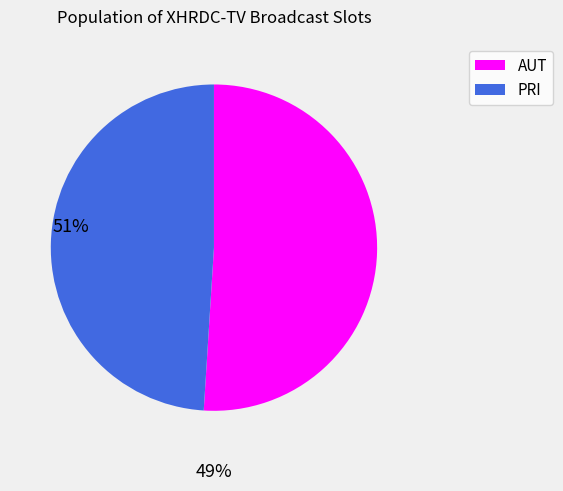

Rank the categories by value from highest to lowest.

AUT, PRI